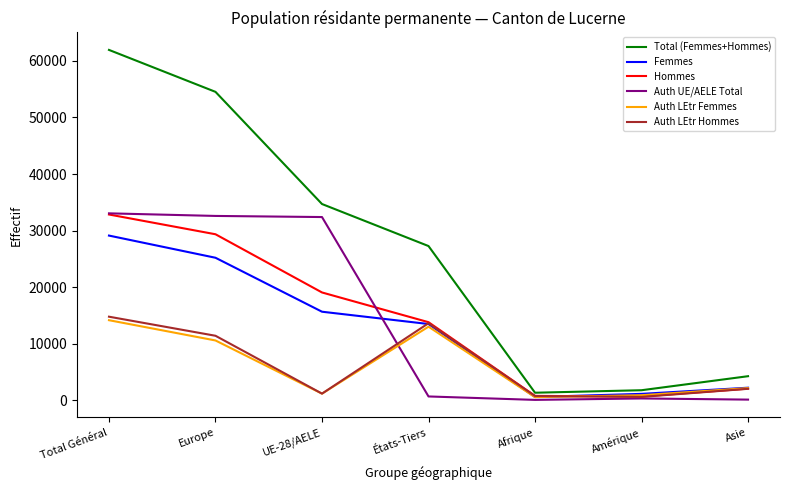

What is the highest value of the Hommes series?

32842